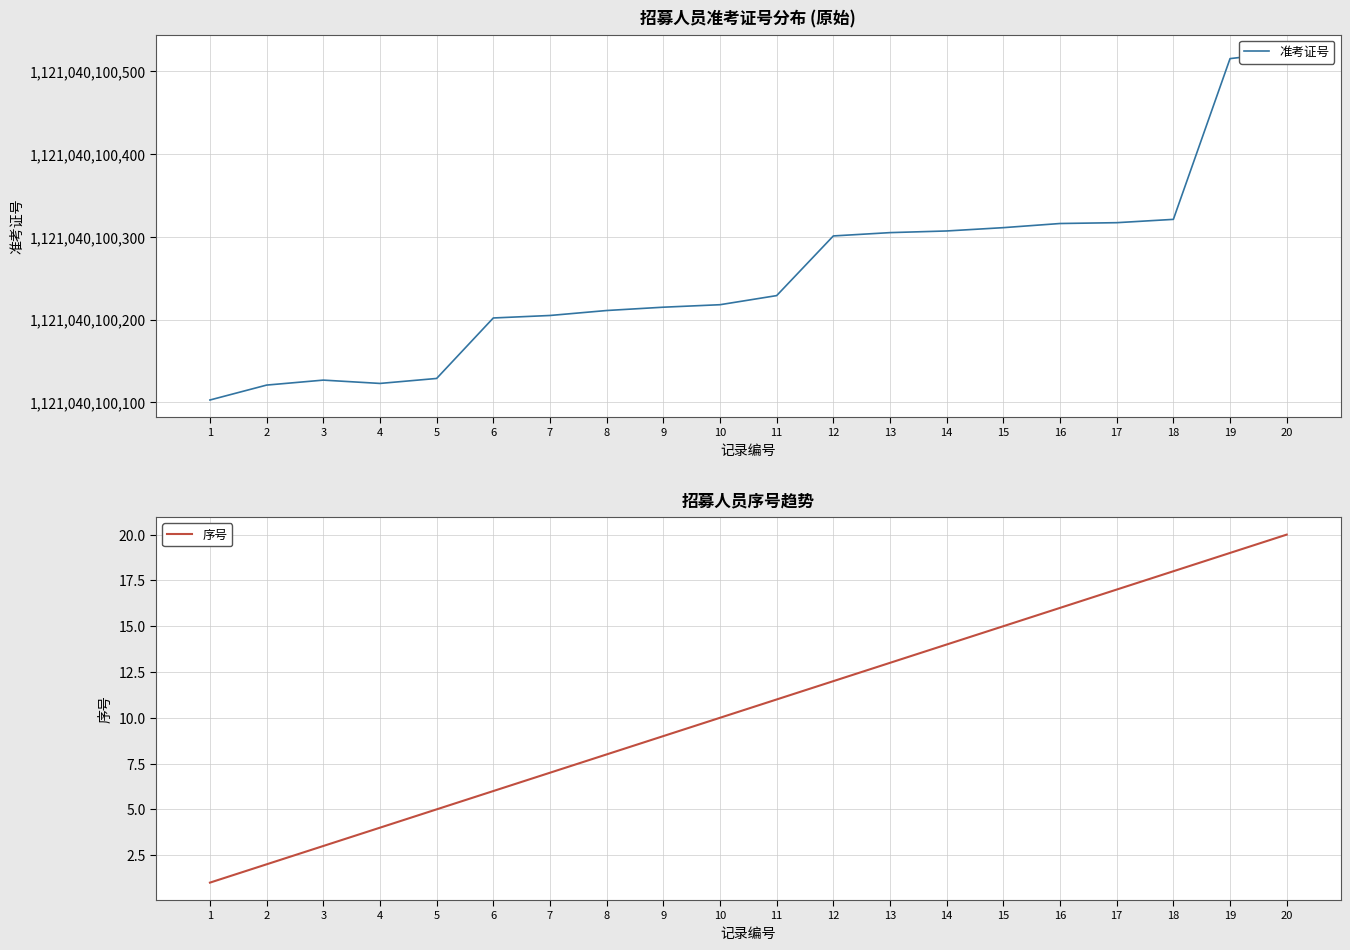

True or false: 准考证号 has a value of 1757453905720 at 7.

False